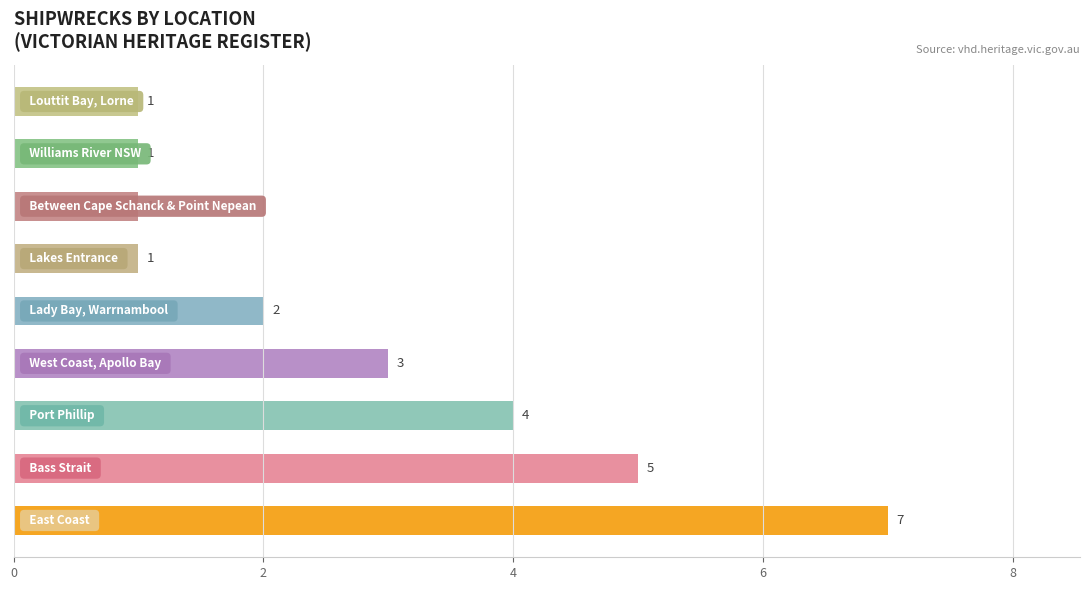

Reading right to left, list all the values displayed in this chart.

1	1	1	1	2	3	4	5	7